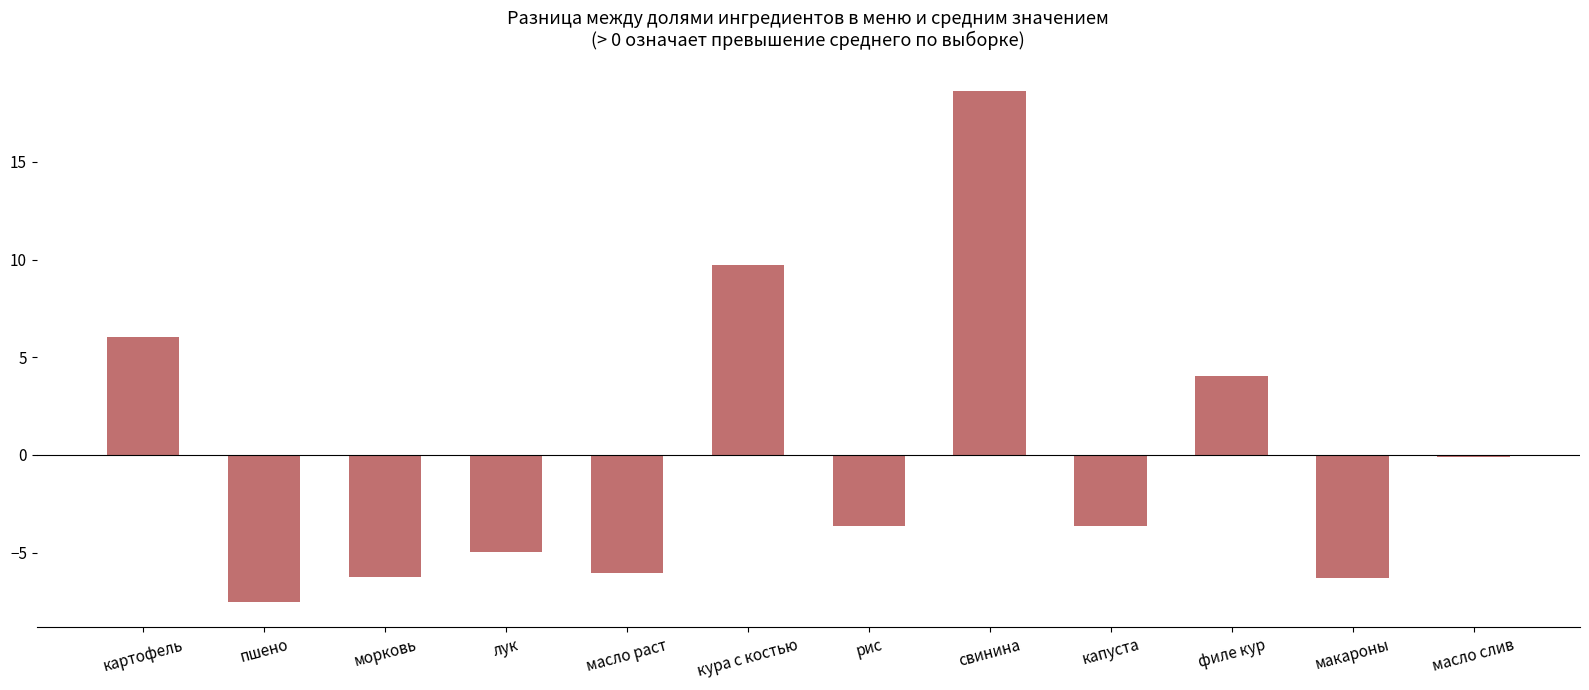

What is the approximate value at масло раст?

-6.1